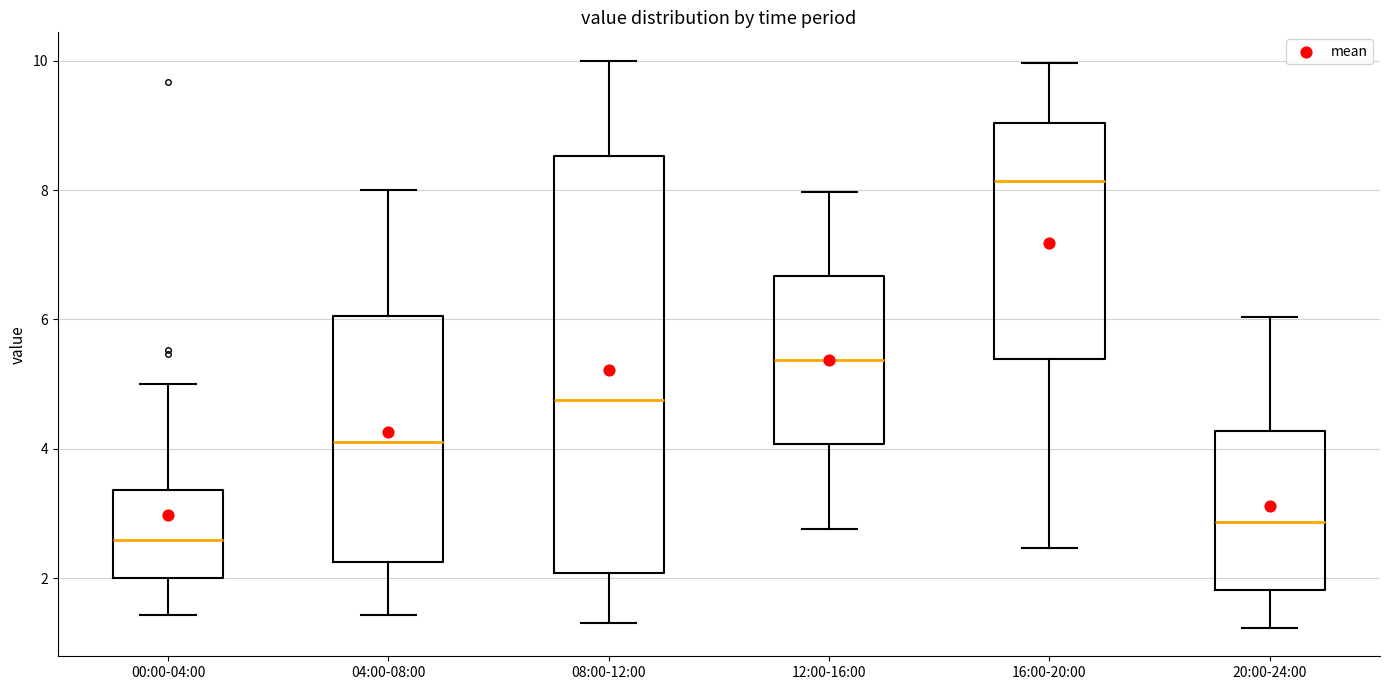

Reading left to right, transcribe this box plot: for each box, give where its median line is, the range the box spans, and where its two whiskers end, as read against the y-axis. The values are not printed on the chart, so give them approximately, as read against the axis.

00:00-04:00: median 2.6, box 2.0 to 3.4, whiskers 1.4 to 5.0
04:00-08:00: median 4.2, box 2.2 to 6.0, whiskers 1.4 to 8.0
08:00-12:00: median 4.8, box 2.0 to 8.6, whiskers 1.4 to 10.0
12:00-16:00: median 5.4, box 4.0 to 6.6, whiskers 2.8 to 8.0
16:00-20:00: median 8.2, box 5.4 to 9.0, whiskers 2.4 to 10.0
20:00-24:00: median 2.8, box 1.8 to 4.2, whiskers 1.2 to 6.0